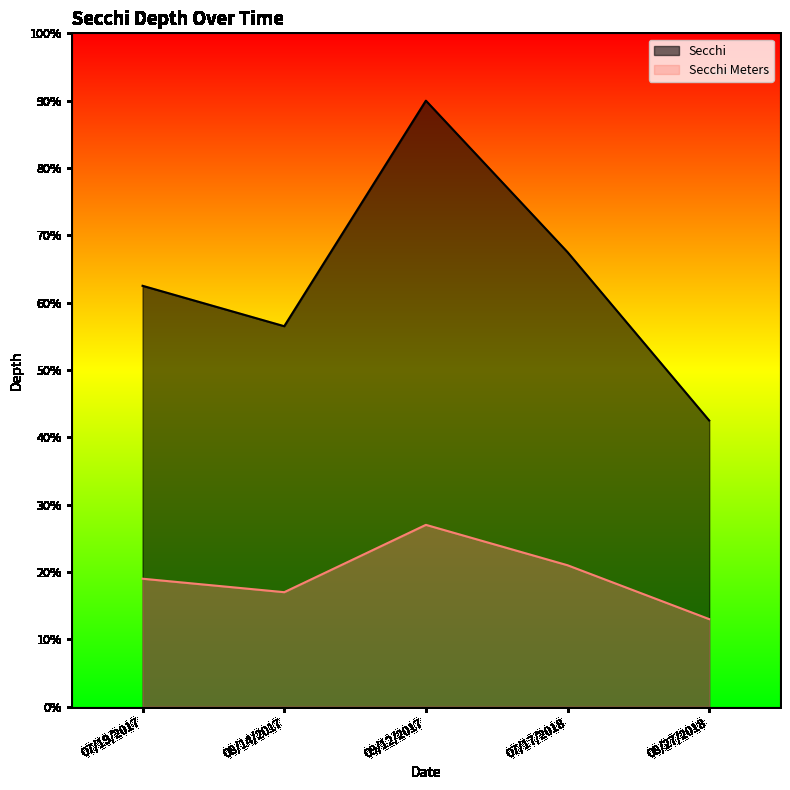

List the labels in order of Secchi value, largest first.

09/12/2017, 07/17/2018, 07/19/2017, 08/14/2017, 08/27/2018